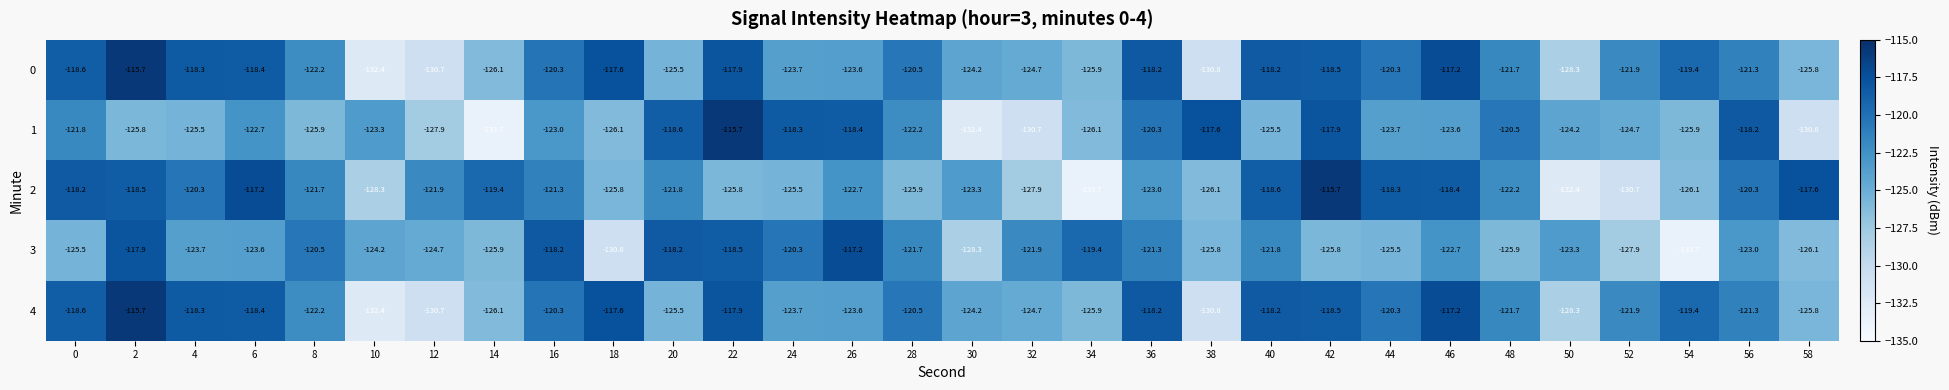

What is the highest value of the 4 series?

-115.7